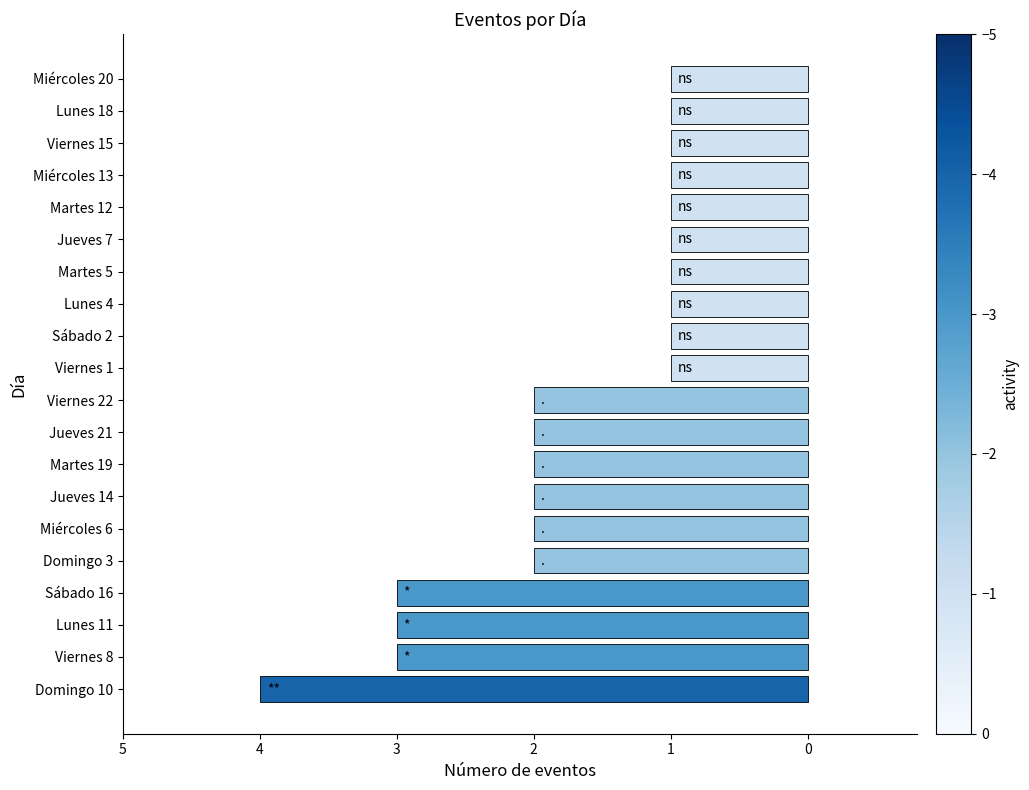

Does the chart contain any negative values?

Yes